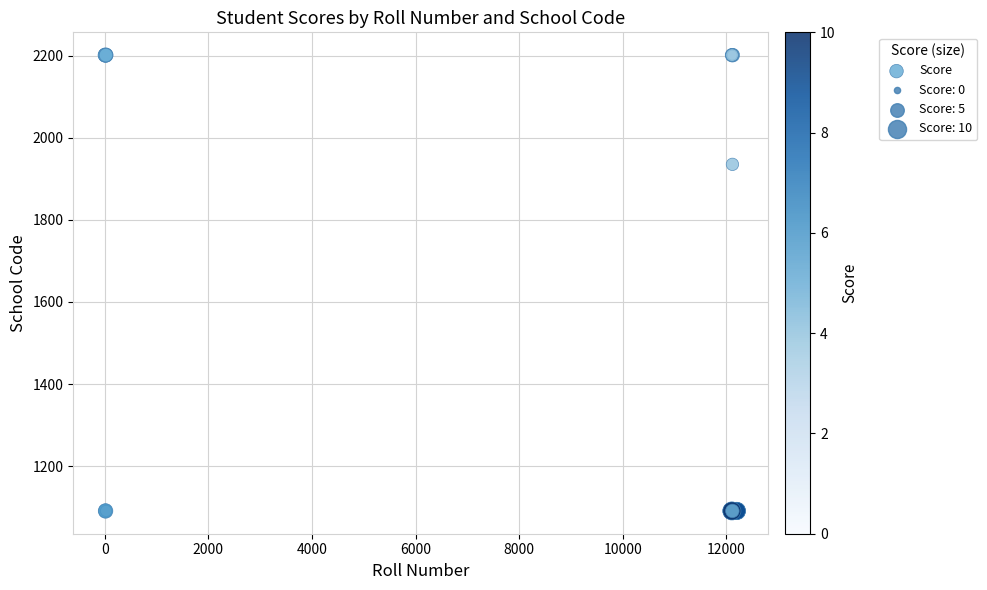

What Y value in the scatter plot is closest to 1646?

1935